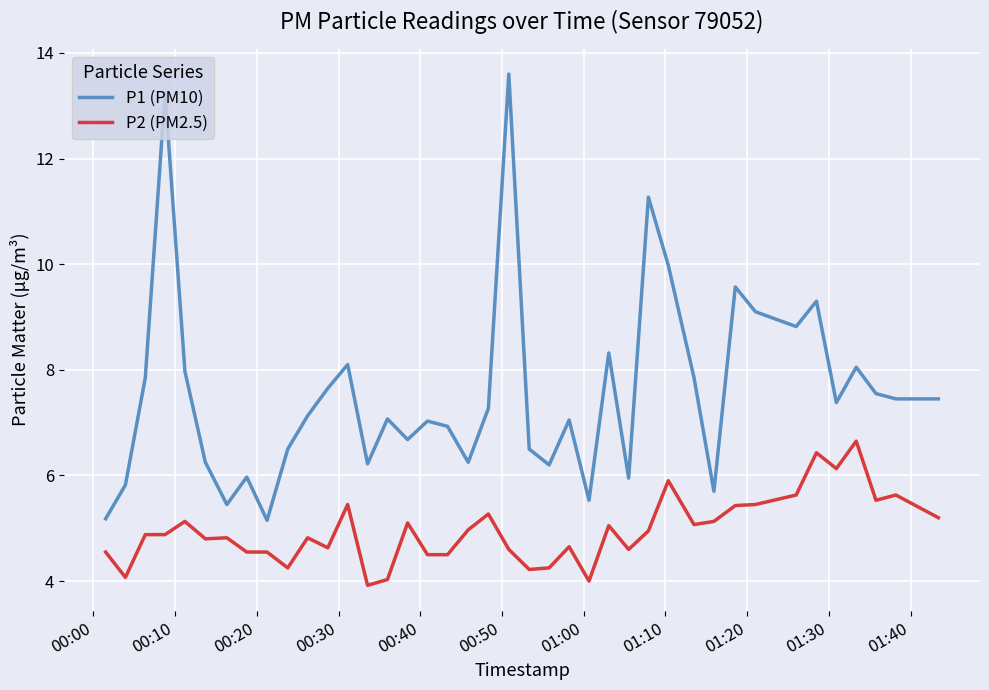

What is the lowest value of the P1 (PM10) series?

5.2